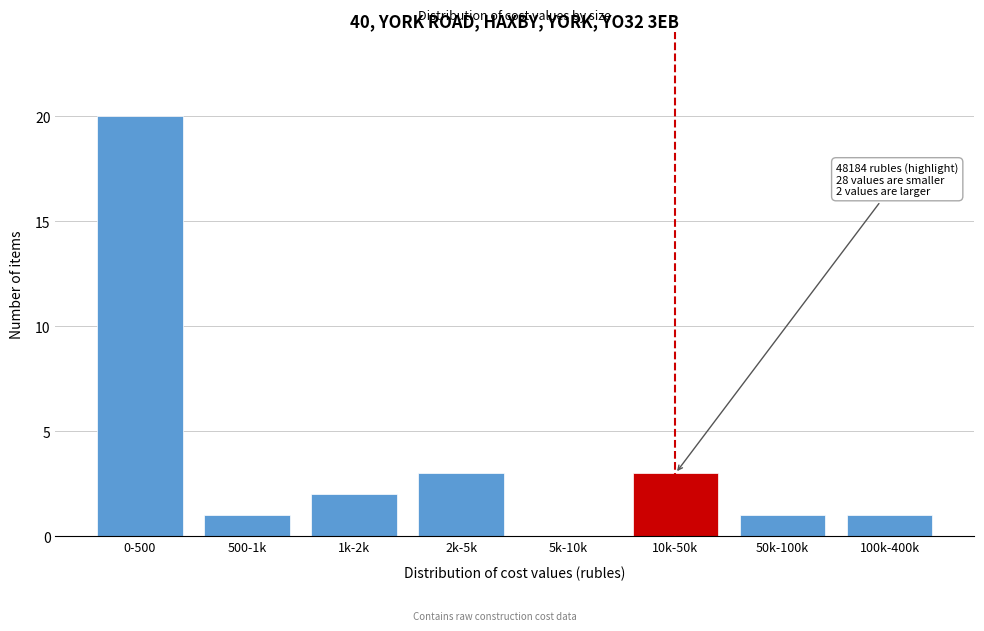

Reading right to left, list all the values displayed in this chart.

100k-400k=1	50k-100k=1	10k-50k=3	5k-10k=0	2k-5k=3	1k-2k=2	500-1k=1	0-500=20